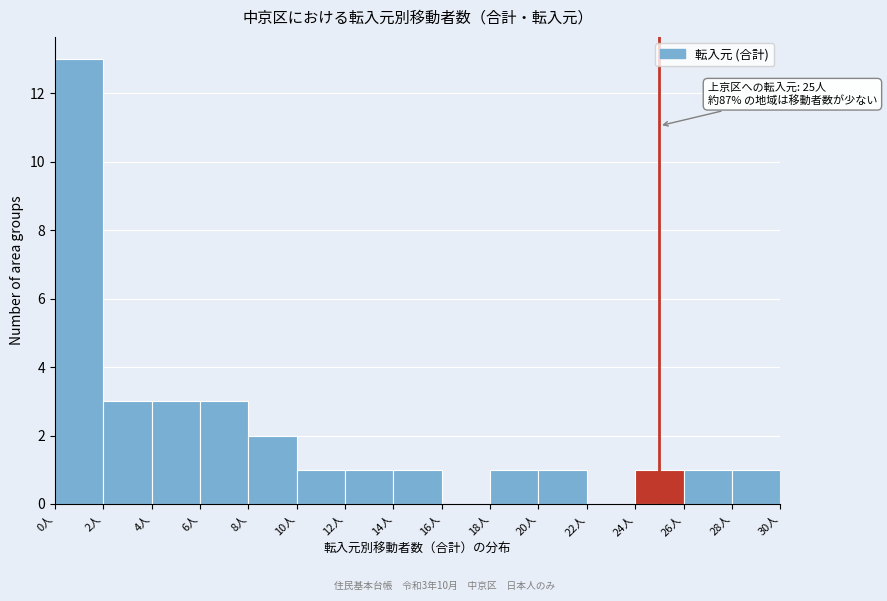

Which range on the x-axis has the tallest bar?

0 to 2